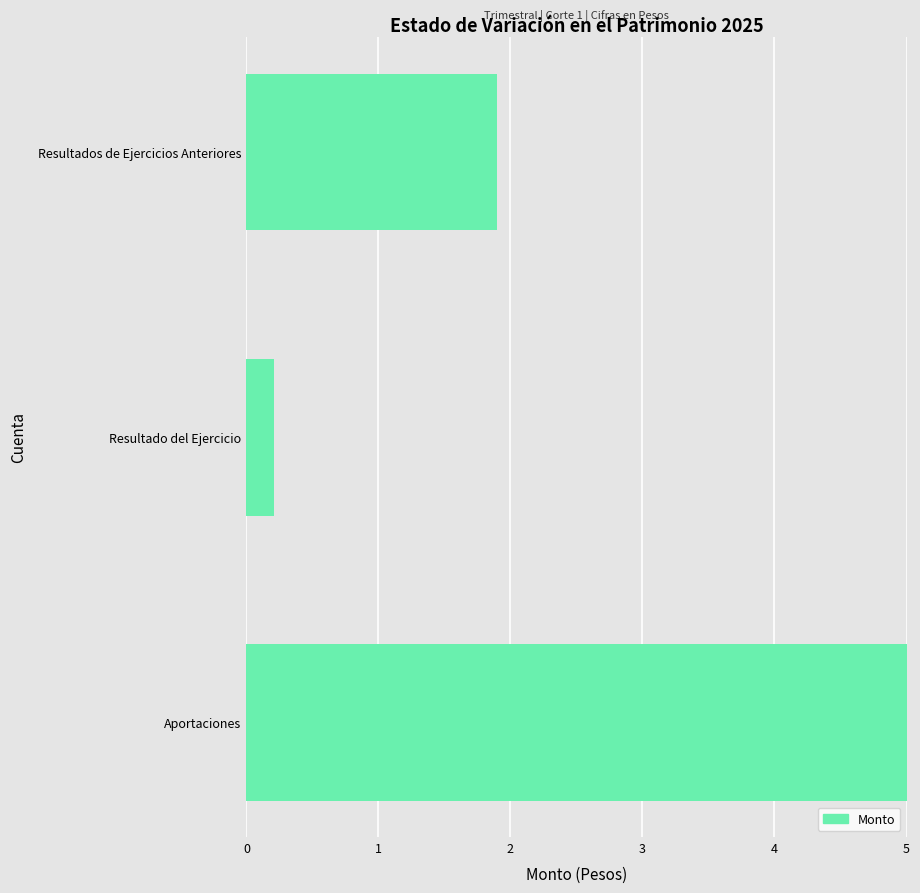

How many data points are less than 1?

1